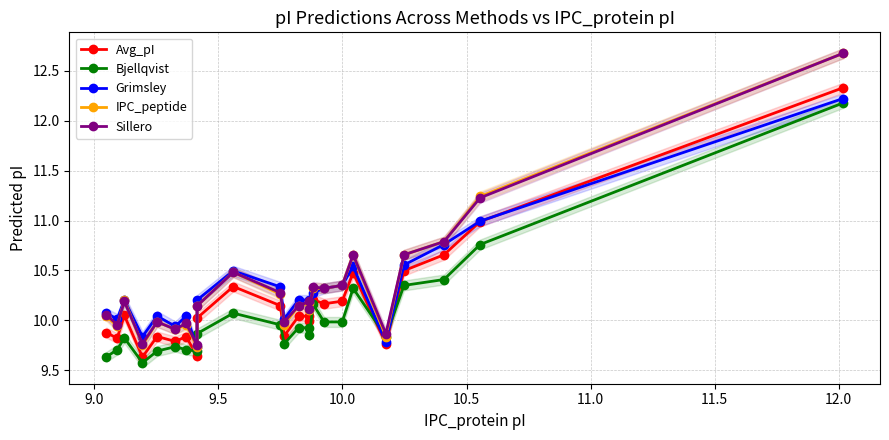

True or false: Grimsley has a value of 2.1 at 19.

False